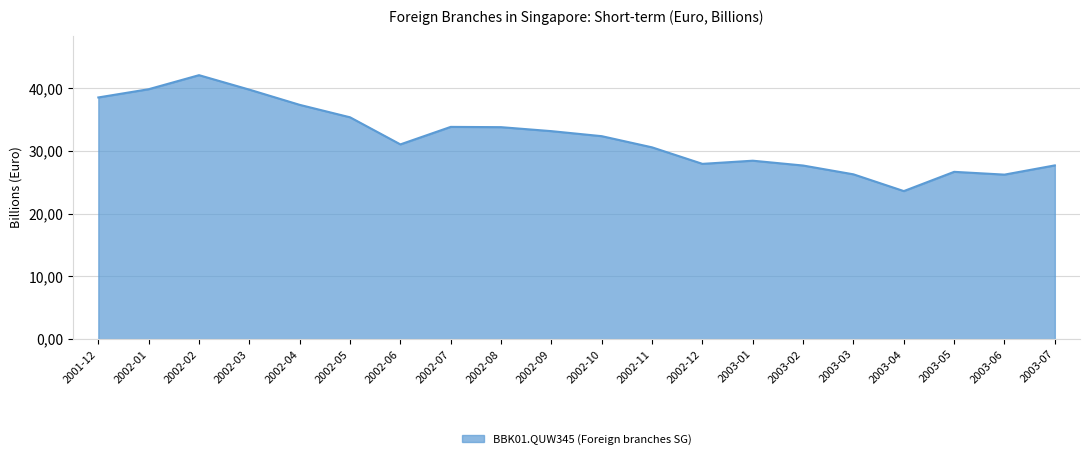

The value at 2003-06 is 26.2. True or false?

True